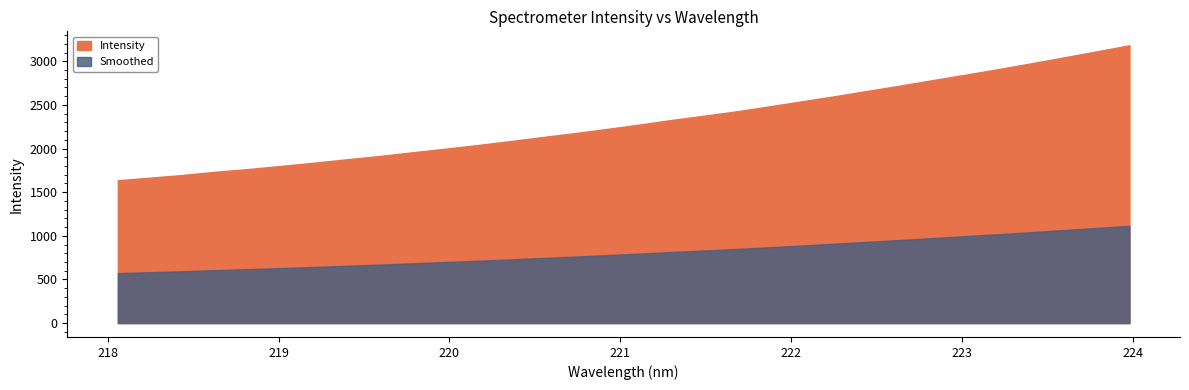

Reading left to right, what are all the values shown in this chart?

1636.5	1666.9	1697.6	1734.5	1765.5	1801.2	1837.6	1876.7	1914.1	1956.3	1997.1	2039.5	2084.2	2131.4	2176.9	2225.9	2276.2	2329.4	2378.5	2429.3	2485.5	2543.9	2602.1	2663.0	2723.5	2786.4	2848.3	2911.5	2977.6	3045.4	3113.5	3183.9